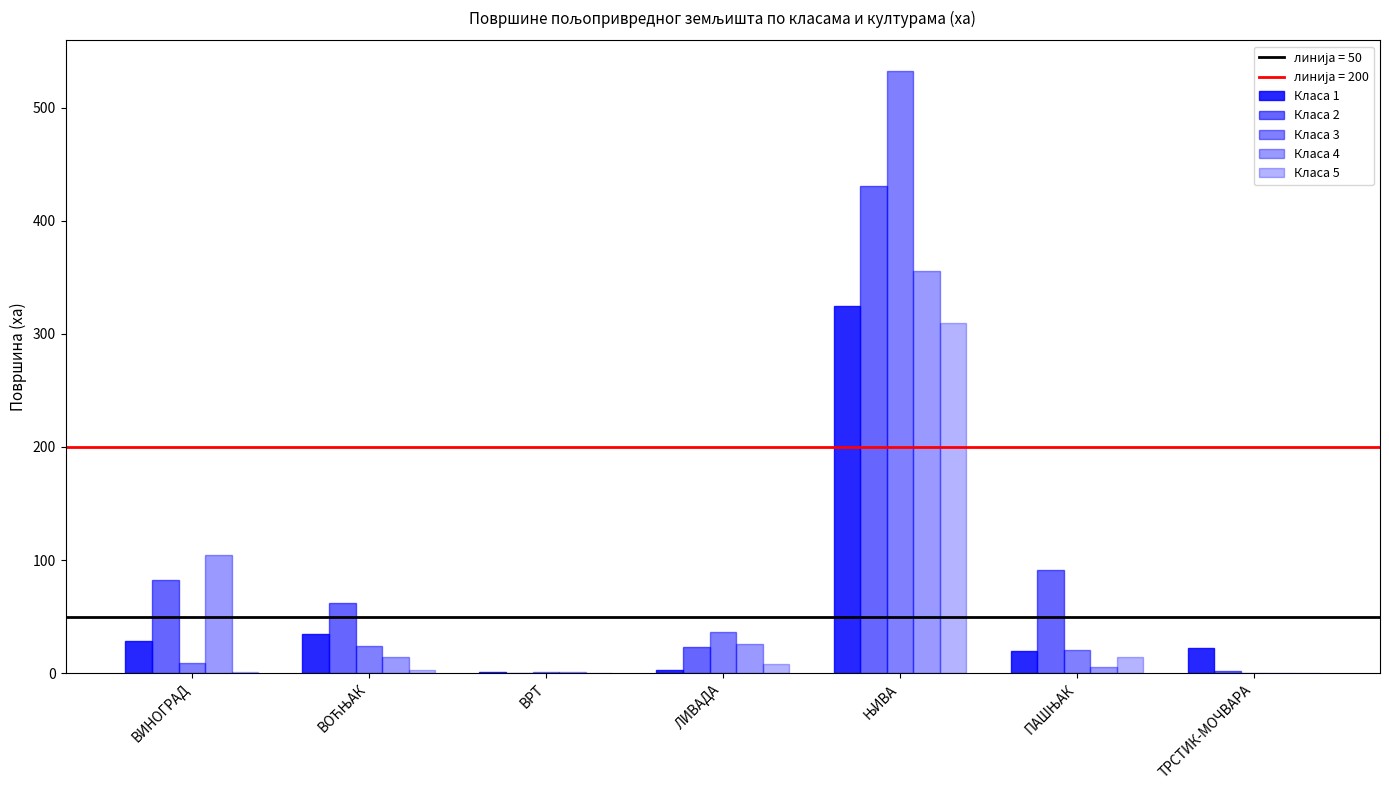

Which category has the highest value across all series?

ЊИВА